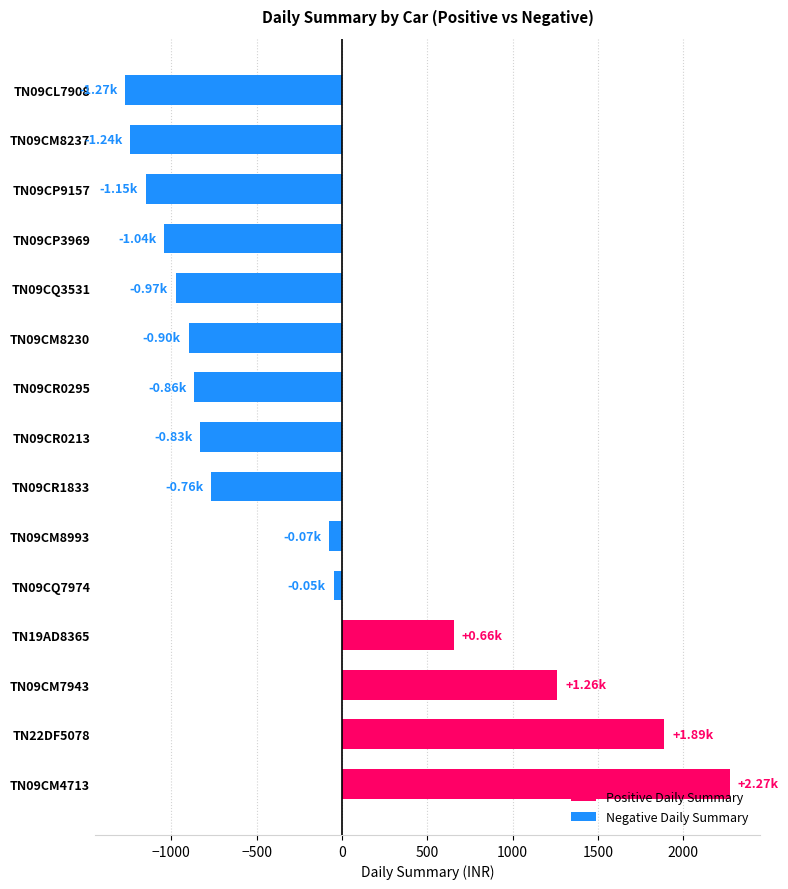

At which category does the chart reach its peak across all series?

TN09CM4713